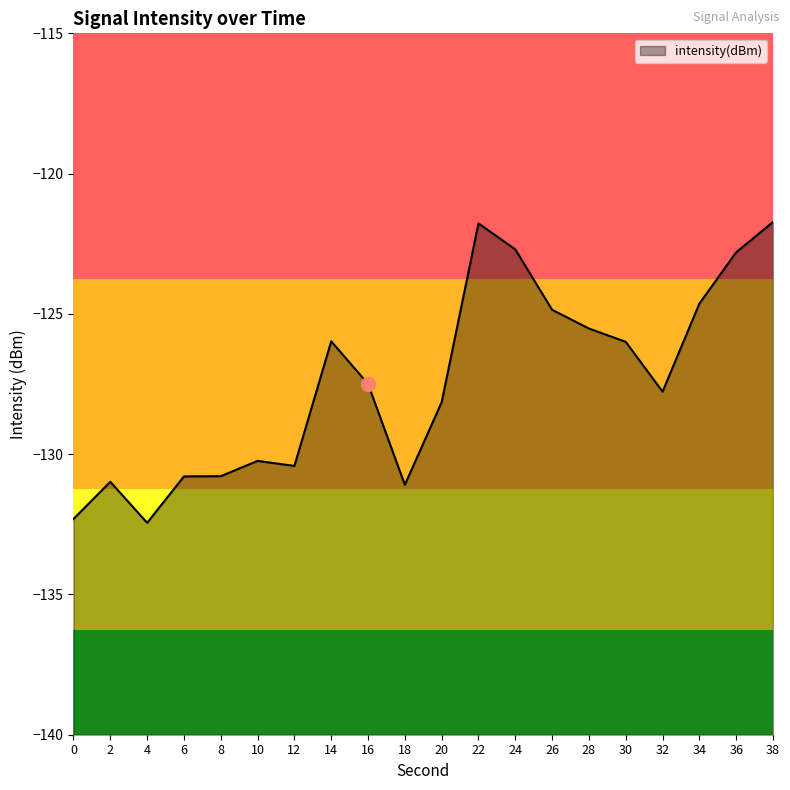

What is the value of the 5th point from the left?

-130.8